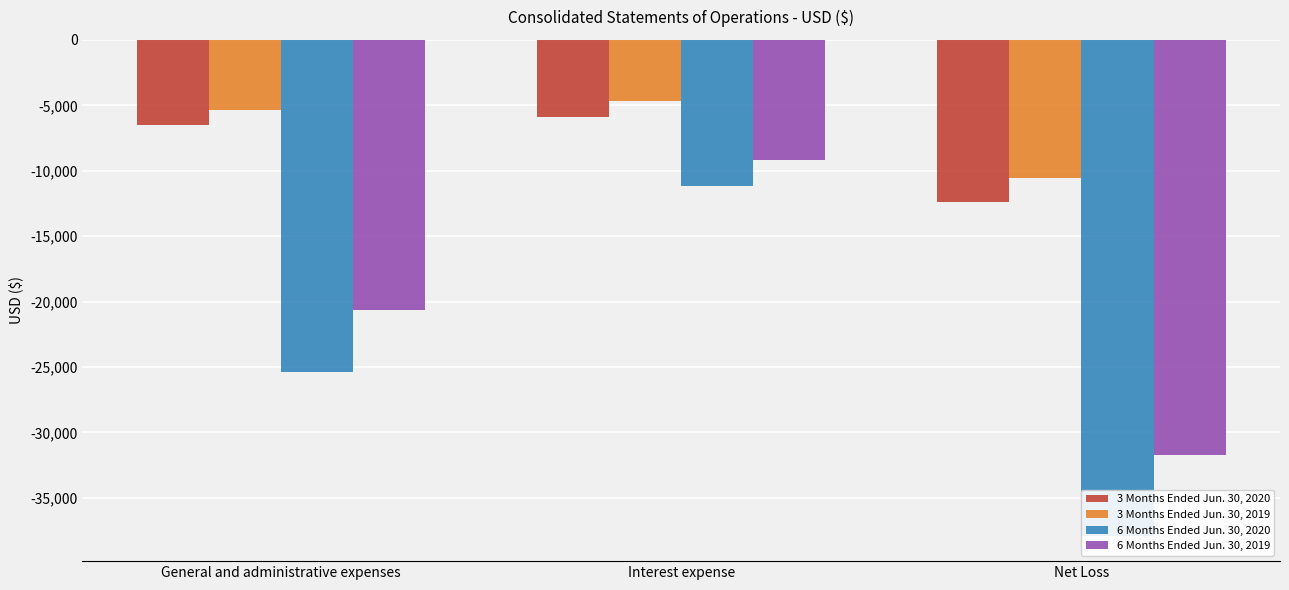

At which label is 3 Months Ended Jun. 30, 2019 closest to -7631?

General and administrative expenses